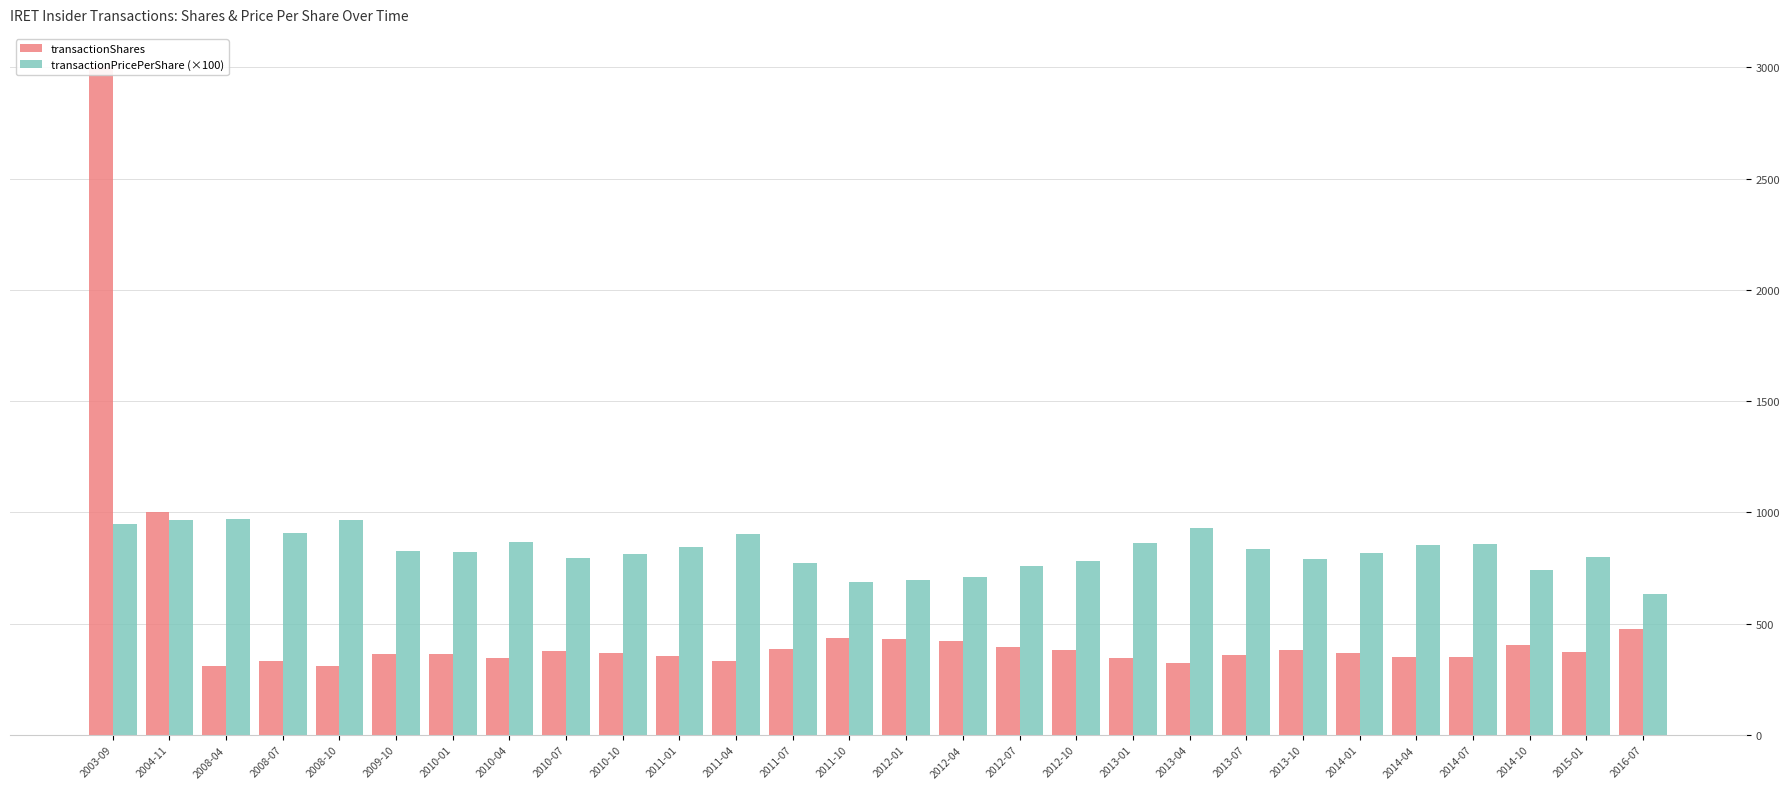

Reading left to right, list all the values displayed in this chart.

transactionShares: 3000.0	1000.0	309.0	331.0	310.0	363.0	366.0	347.0	377.0	369.0	355.0	333.0	388.0	436.0	431.0	423.0	394.0	384.0	348.0	323.0	360.0	380.0	367.0	352.0	350.0	405.0	375.0	474.0
transactionPricePerShare (×100): 950.0	964.0	971.0	907.0	967.0	827.0	820.0	865.0	796.0	813.0	846.0	902.0	773.0	688.5	696.5	709.0	760.6	781.2	863.3	928.6	834.4	790.3	818.0	852.0	856.9	741.0	800.4	632.5